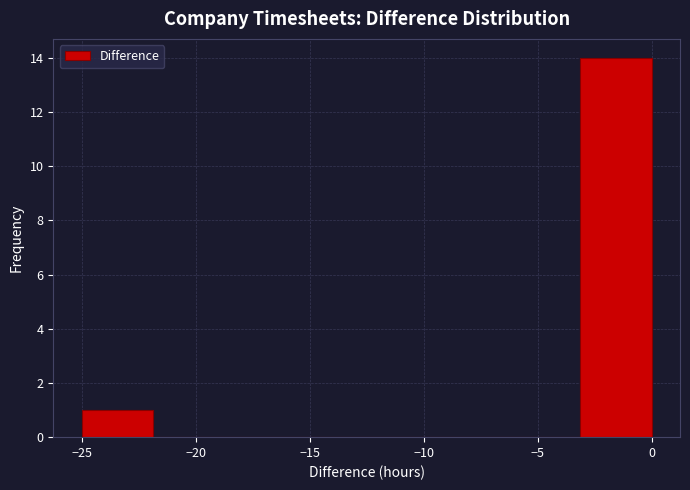

Over which range of the x-axis is the bar tallest?

-3.0 to 0.0